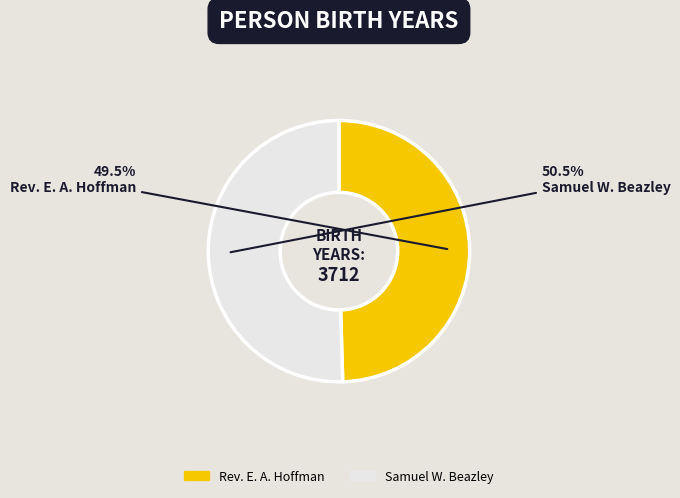

To the nearest percent, what is the combined percentage of Samuel W. Beazley and Rev. E. A. Hoffman?

100%